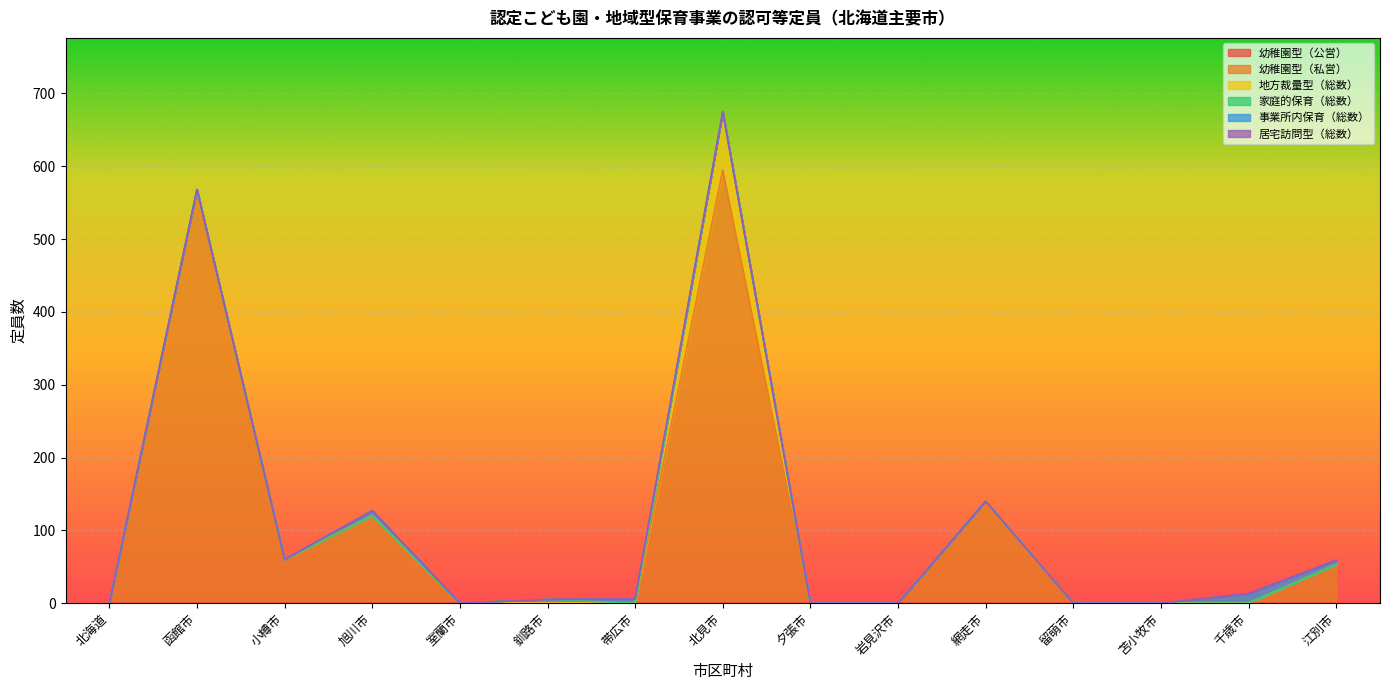

What is the label of the 10th point from the left?

岩見沢市